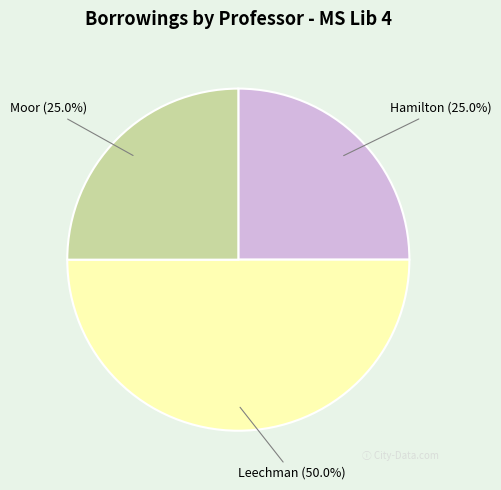

How many slices are in this pie chart?

3